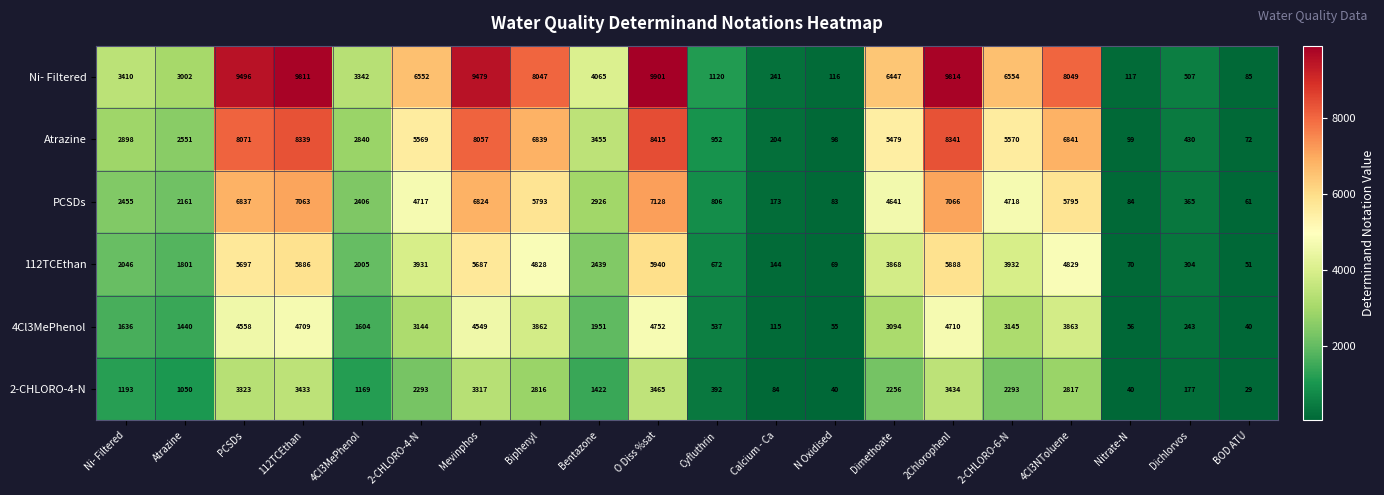

Rank the series by their average value, from lowest to highest.

2-CHLORO-4-N, 4Cl3MePhenol, 112TCEthan, PCSDs, Atrazine, Ni- Filtered